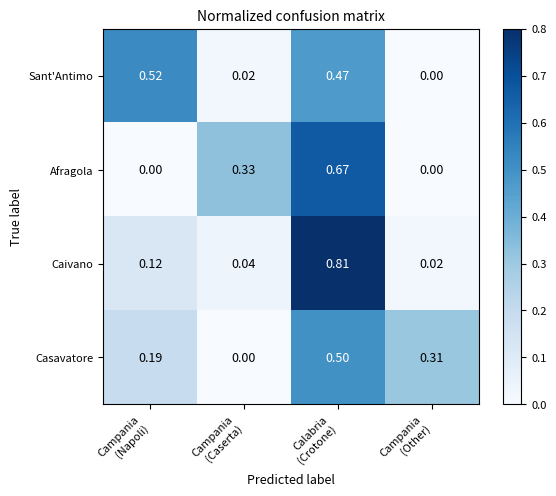

Rank the series by their maximum value, from highest to lowest.

Caivano, Afragola, Sant'Antimo, Casavatore